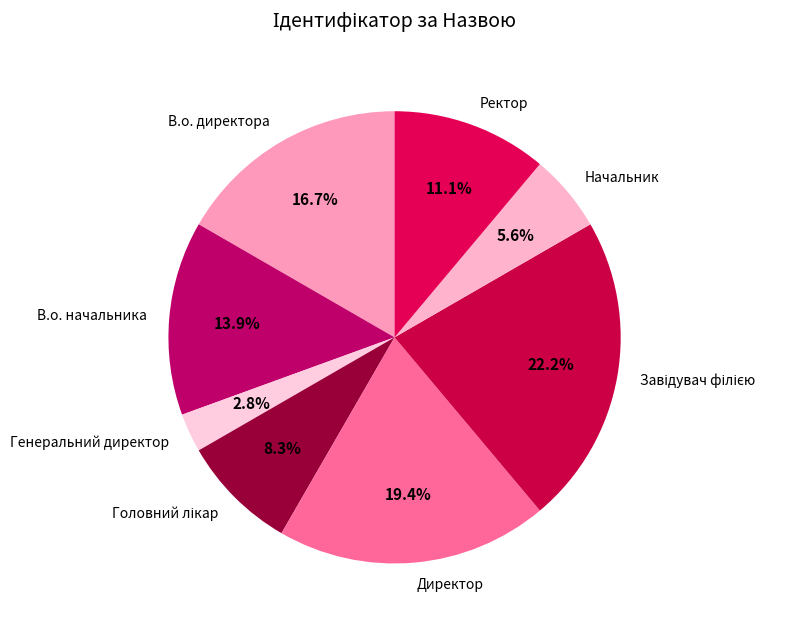

Count the number of slices in the pie.

8